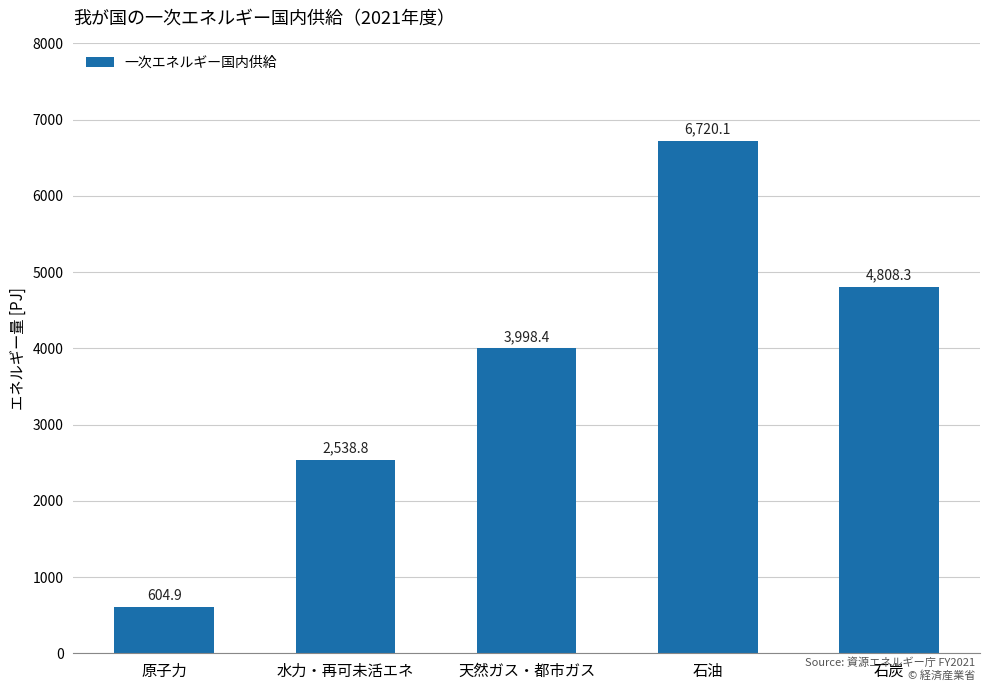

At which label is the value closest to 3662?

天然ガス・都市ガス